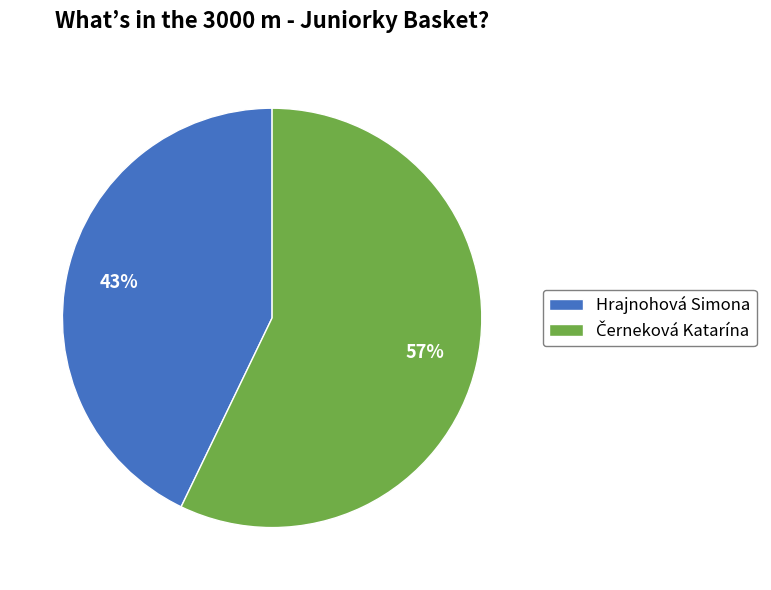

To the nearest percent, what percentage of the pie is Hrajnohová Simona?

43%